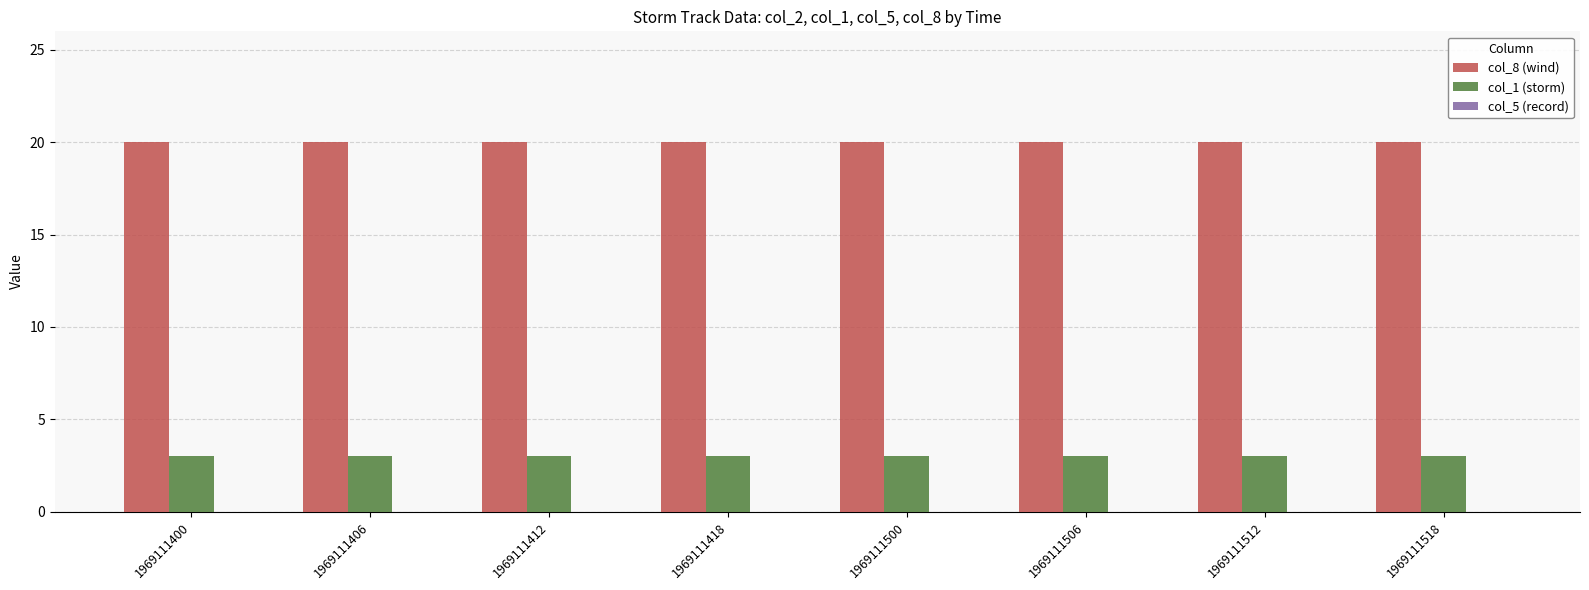

The col_8 (wind) series shows 20 at 1969111418. True or false?

True